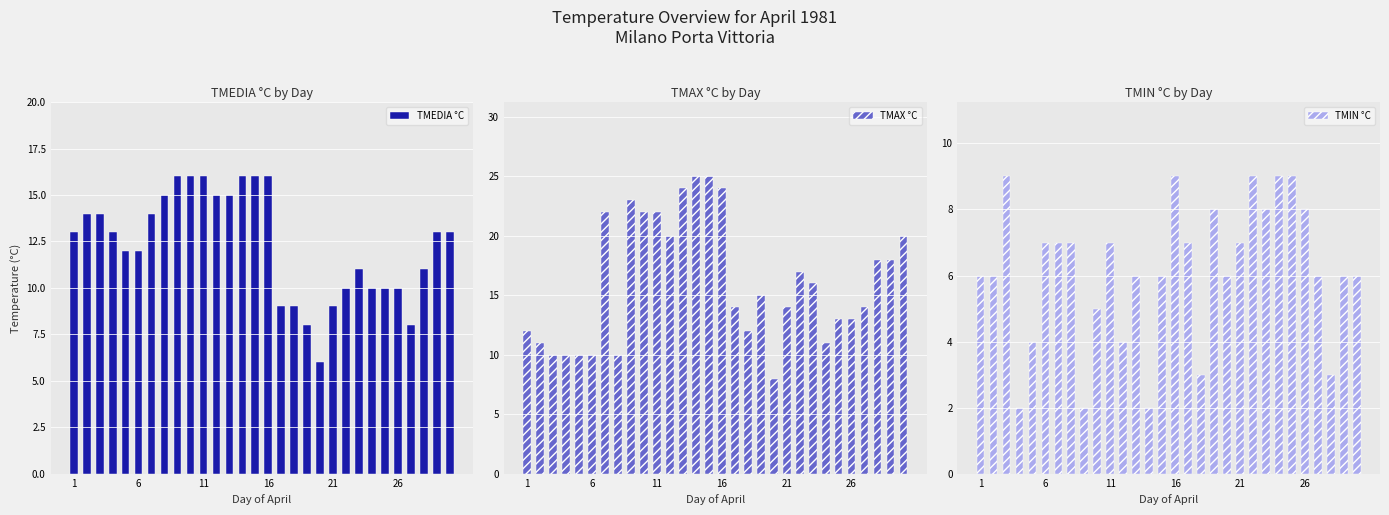

What is the maximum value for TMEDIA °C?

16